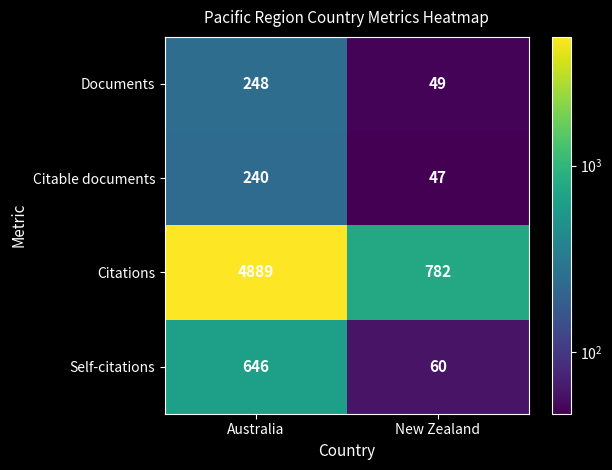

What is the total value across all series at New Zealand?

938